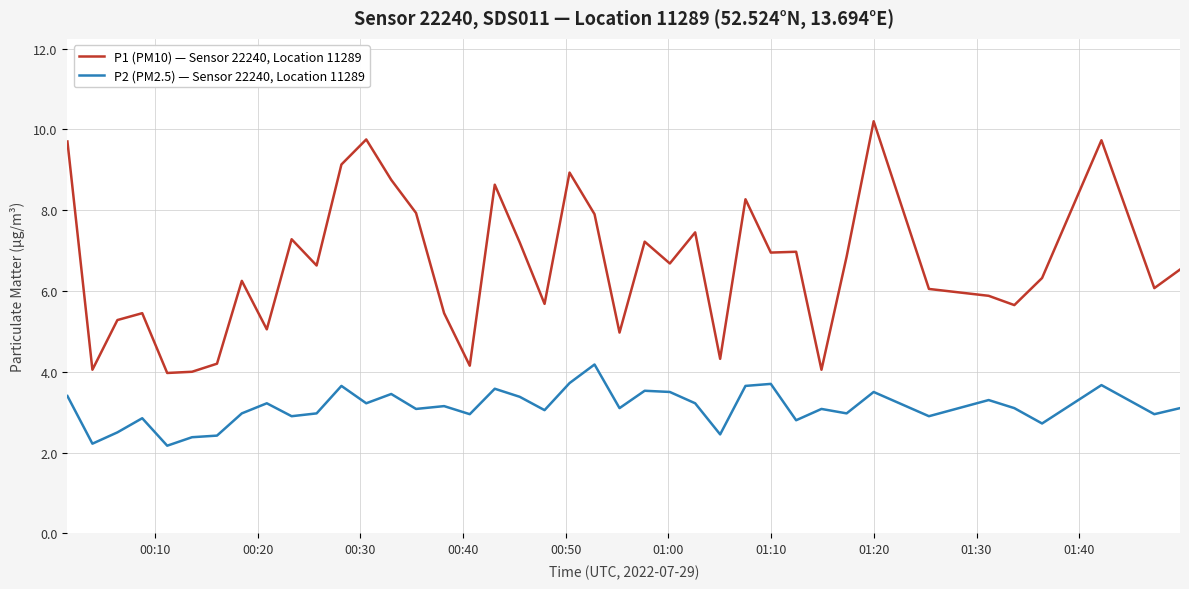

What is the difference between the maximum and minimum values in the P2 (PM2.5) — Sensor 22240, Location 11289 series?

2.0